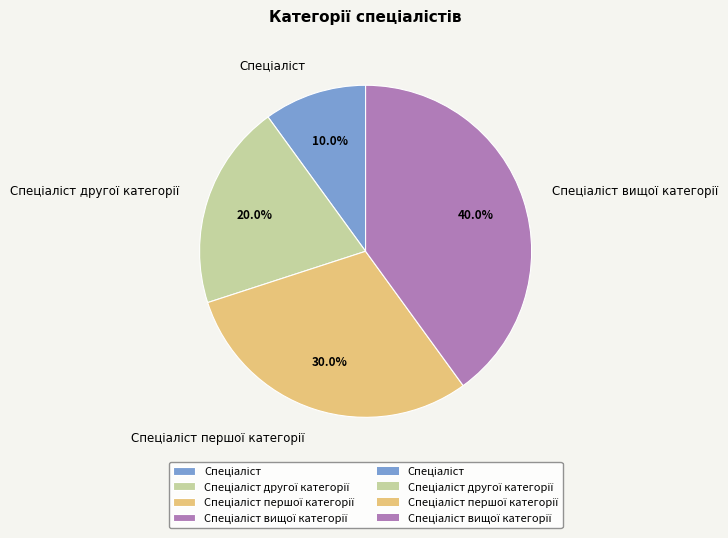

Is there a majority slice in this chart?

No